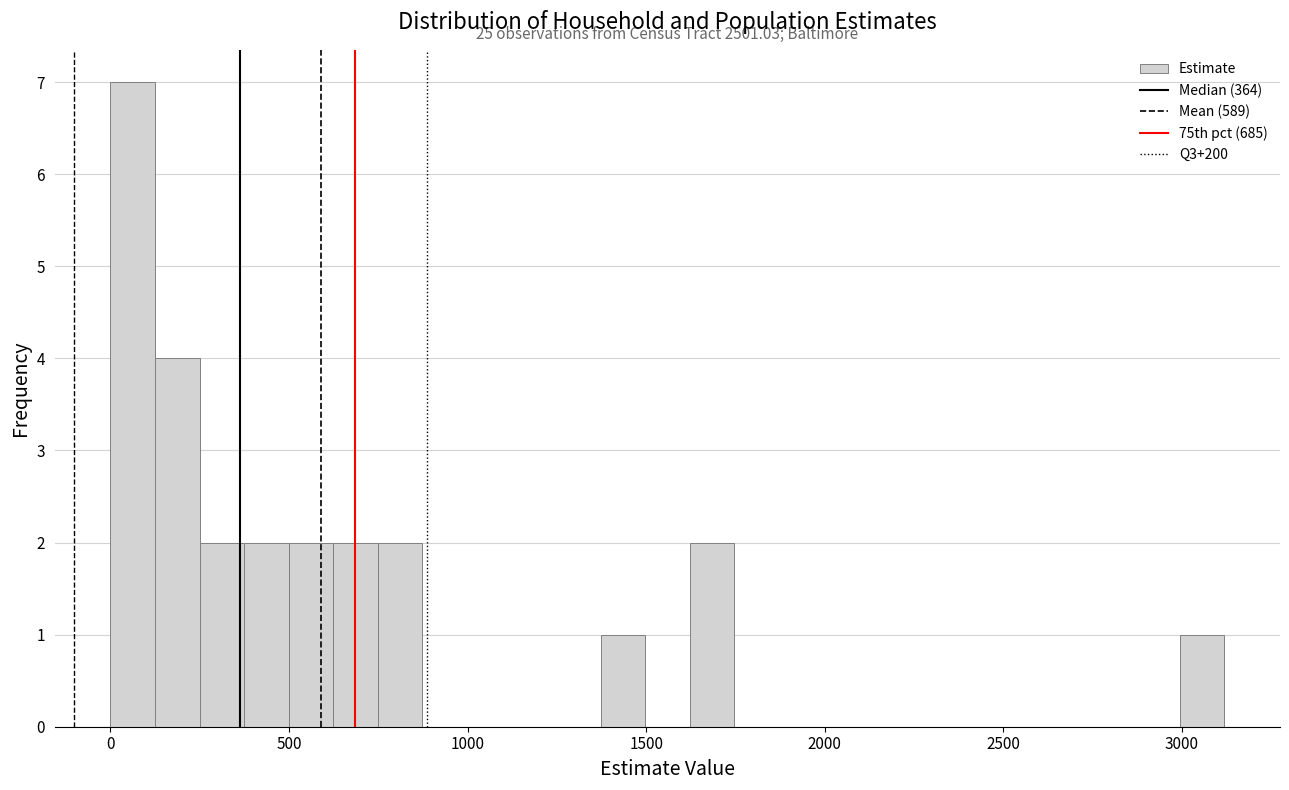

Around what value on the x-axis is the tallest bar? Give the approximate position of its centre, as read against the axis.

50